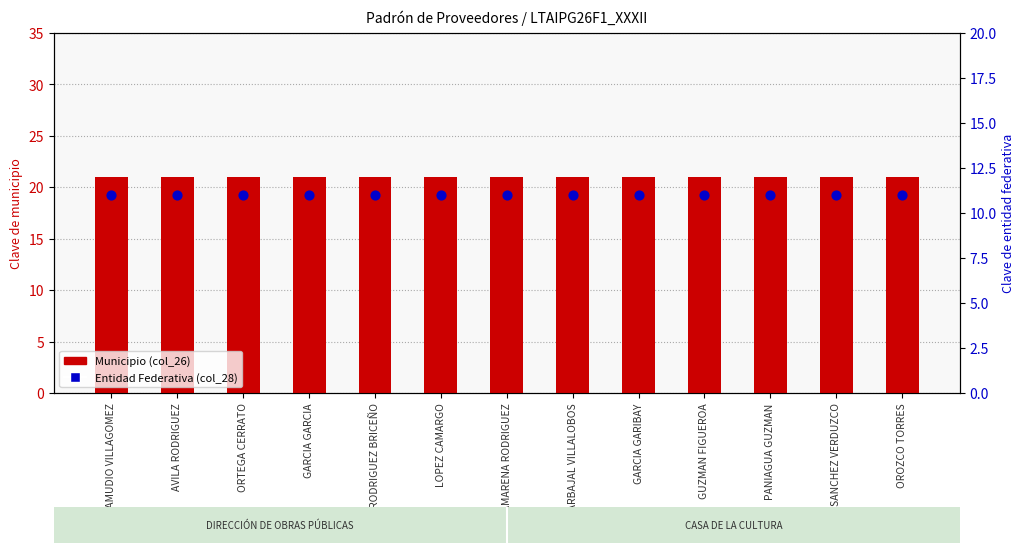

Is the value of Entidad Federativa (col_28) at CARBAJAL VILLALOBOS greater than the value of Municipio (col_26) at GARCIA GARIBAY?

No